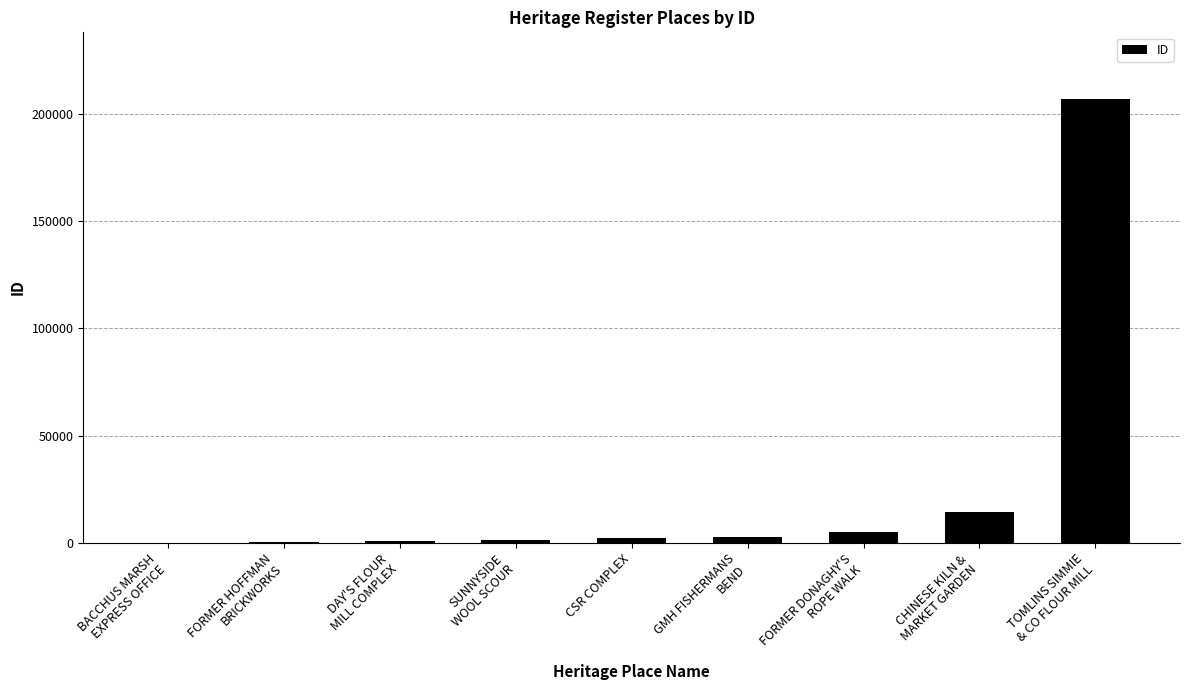

What is the sum of all values?

233554